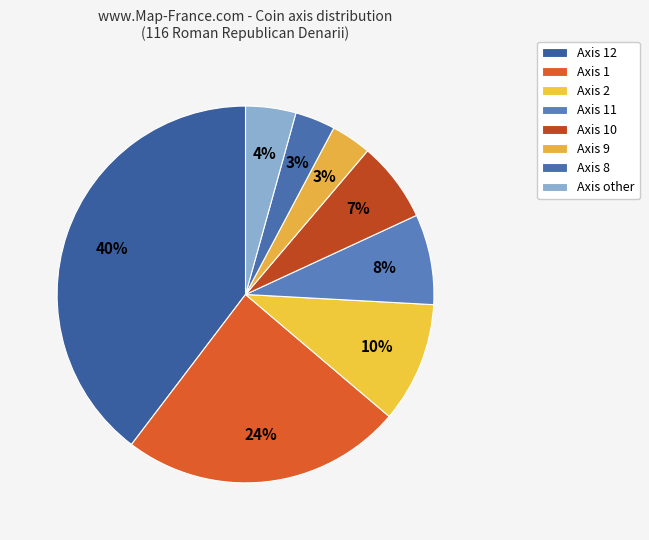

How many segments does this pie chart have?

8